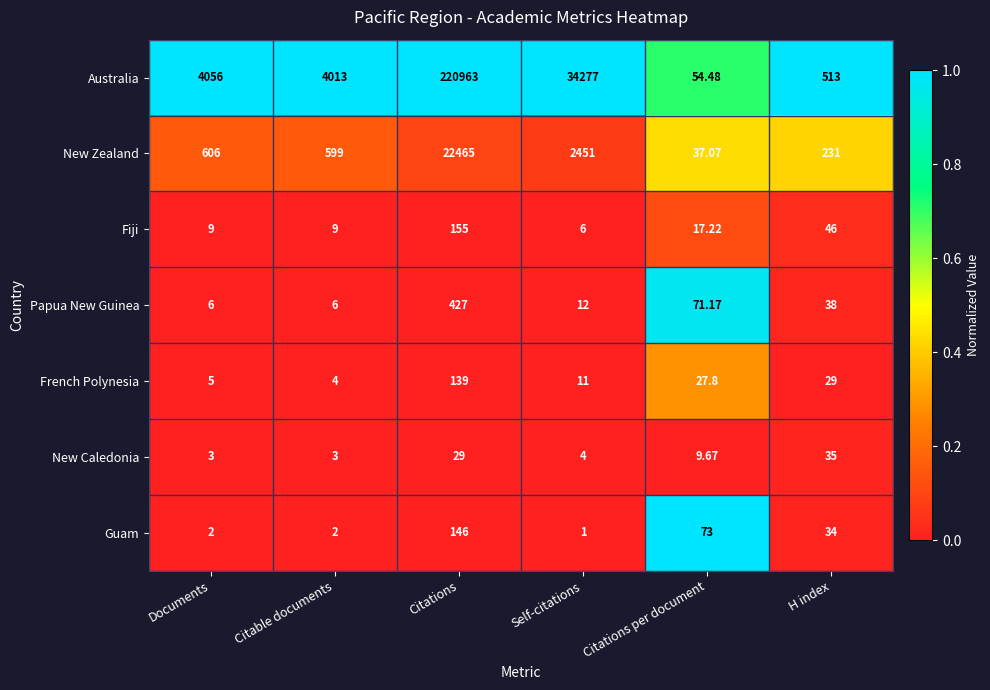

Which label corresponds to the largest value in the chart?

Citations